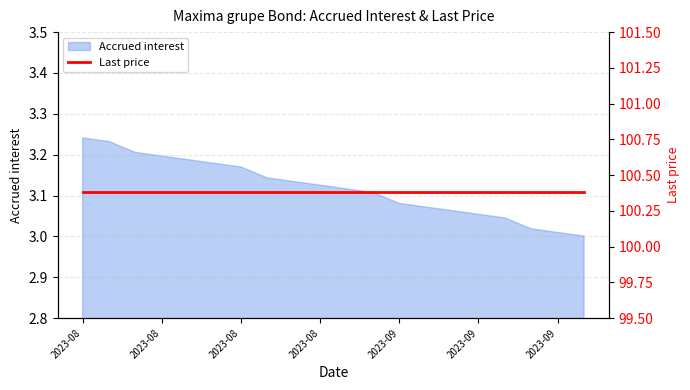

What is the maximum value shown in the chart?

3.2